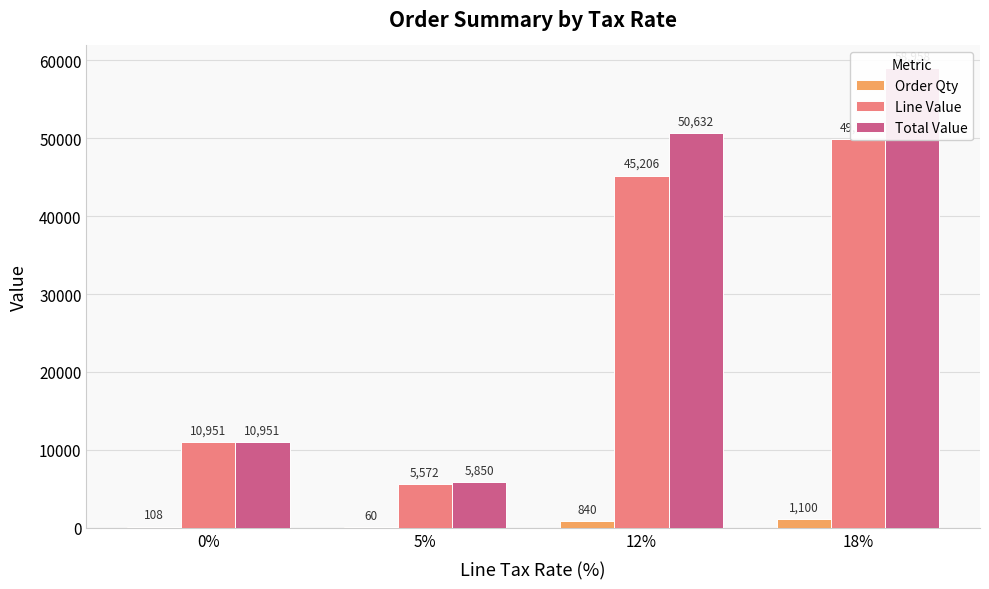

Reading right to left, list all the values displayed in this chart.

Order Qty: 18%=1100.0	12%=840.0	5%=60.0	0%=108.0
Line Value: 18%=49911.9	12%=45206.1	5%=5571.6	0%=10951.2
Total Value: 18%=58958.0	12%=50632.0	5%=5850.2	0%=10951.2